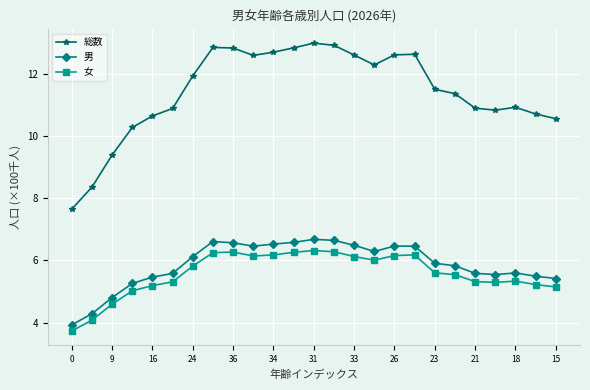

True or false: 総数 has more than 1 interior local peaks.

True